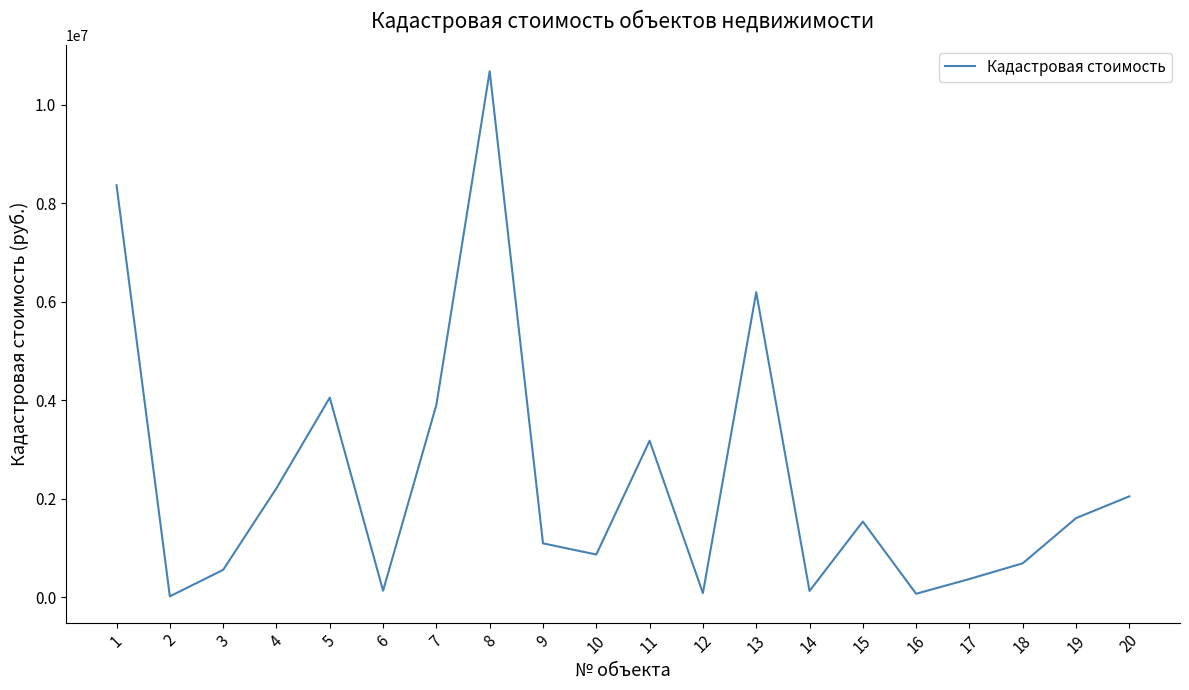

Which label corresponds to the largest value in the chart?

8